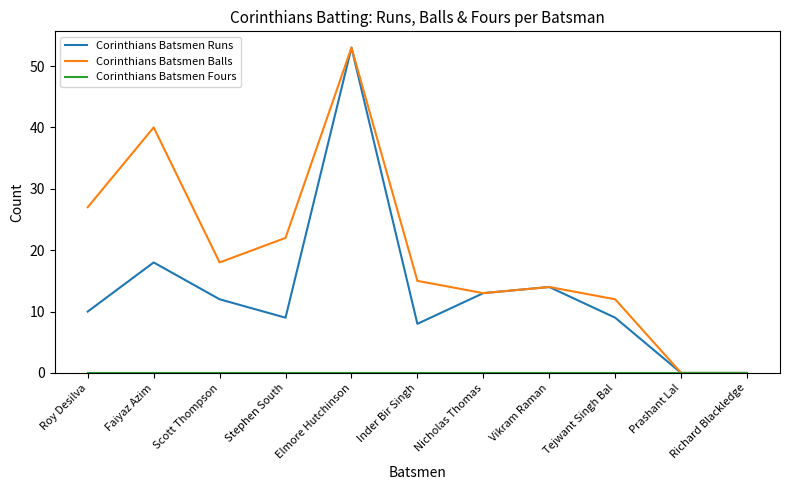

What is the maximum value shown in the chart?

53